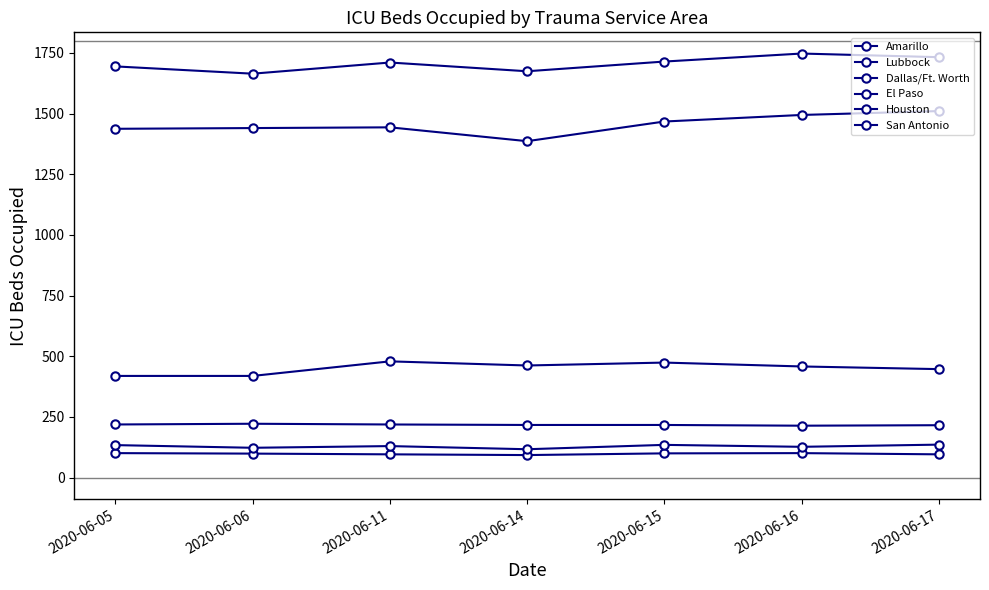

Between 2020-06-11 and 2020-06-15, which series saw the biggest shift?

Dallas/Ft. Worth